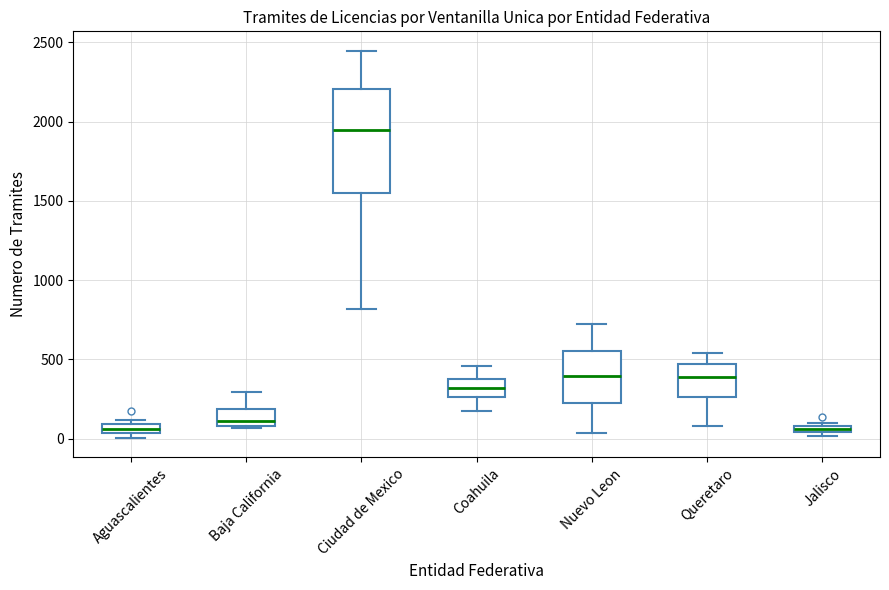

Which box is the tallest, from its lower edge to its upper edge?

Ciudad de Mexico